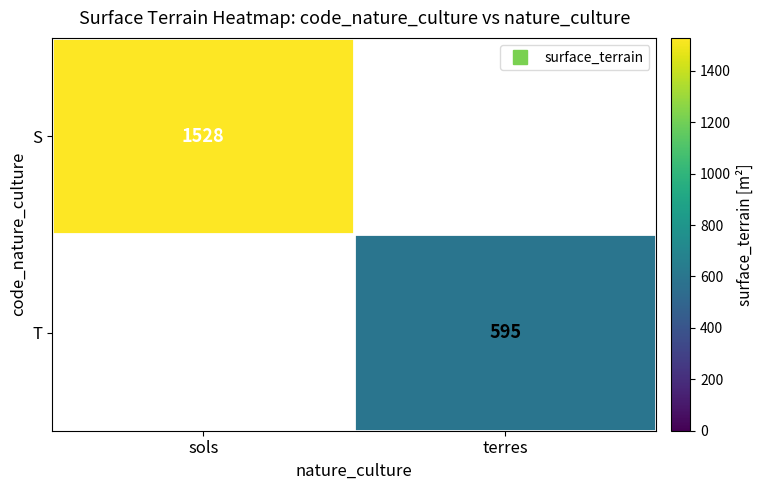

Which series has the largest range (max minus min)?

S